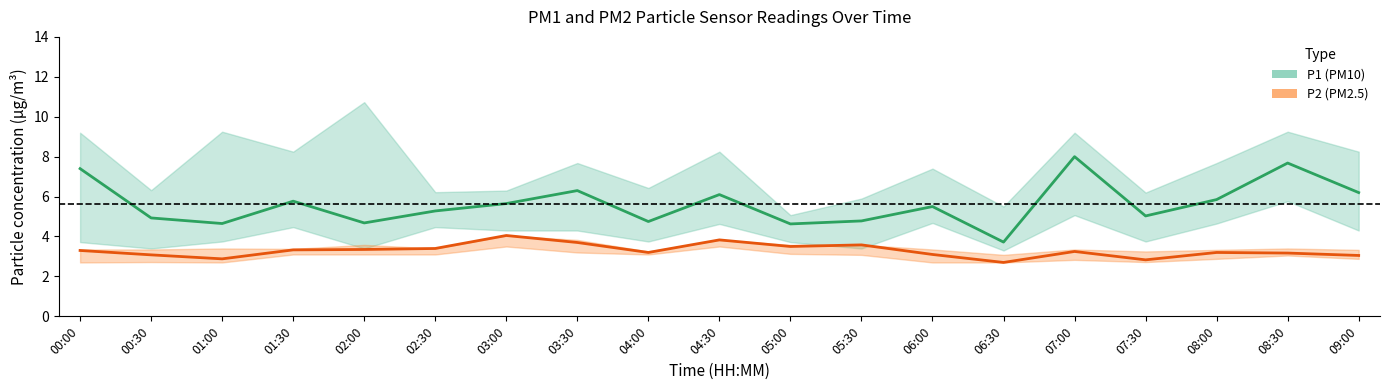

Where is the first local maximum for P2?

03:00